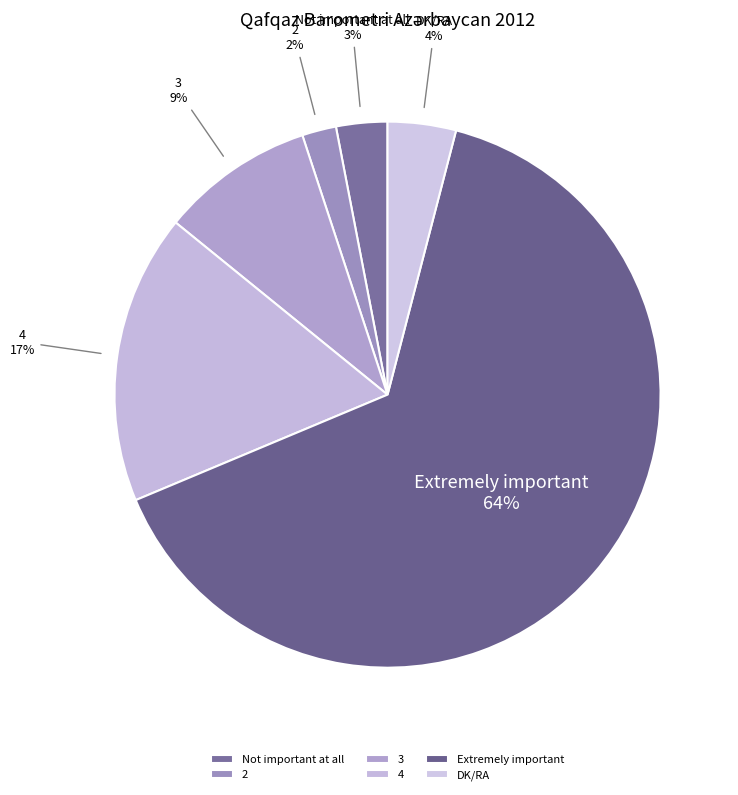

Count the number of slices in the pie.

6